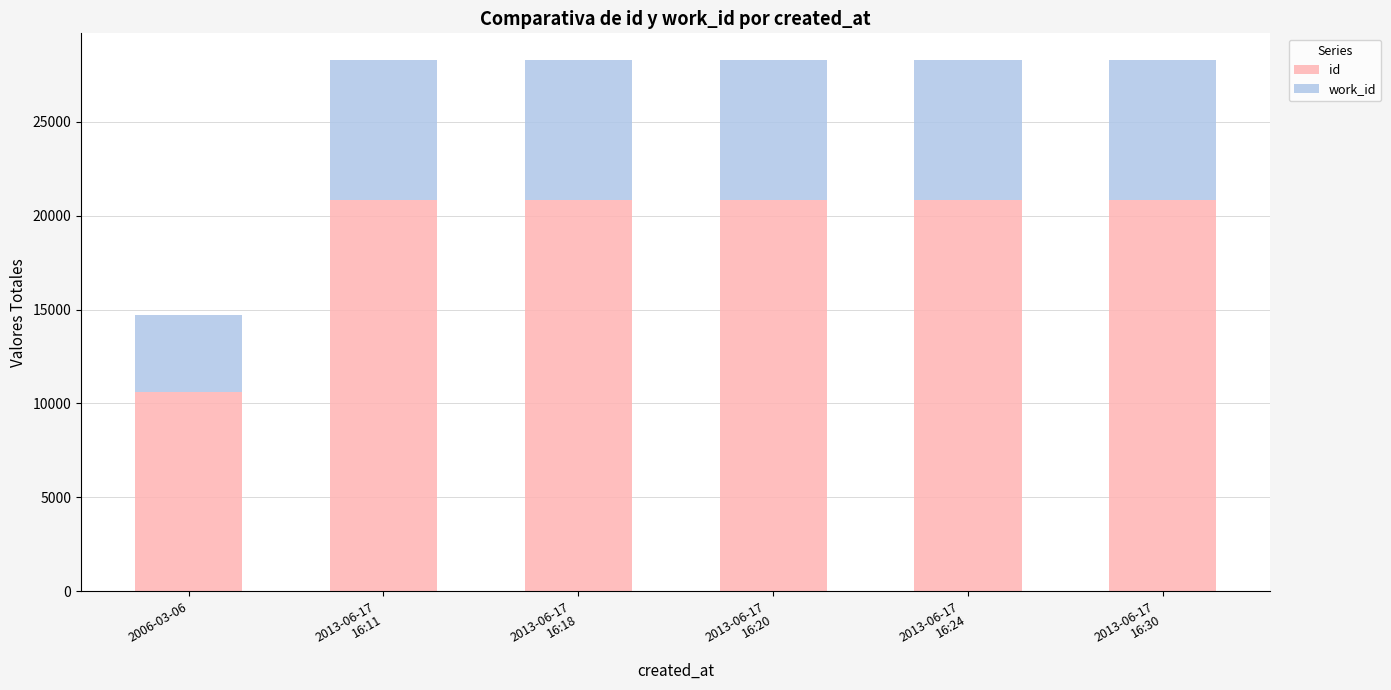

How many bars are there in total?

6